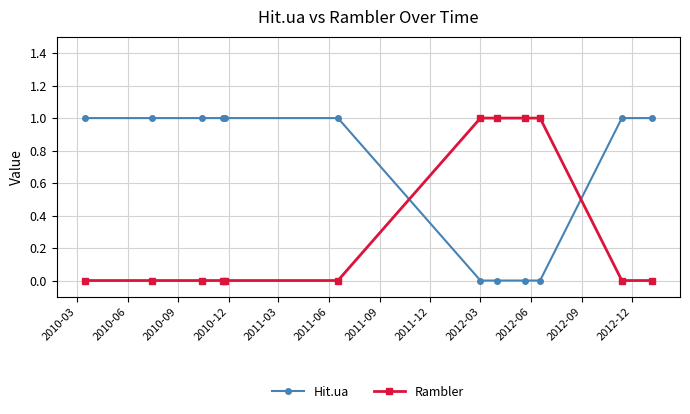

Which series has the largest total across all categories?

Hit.ua